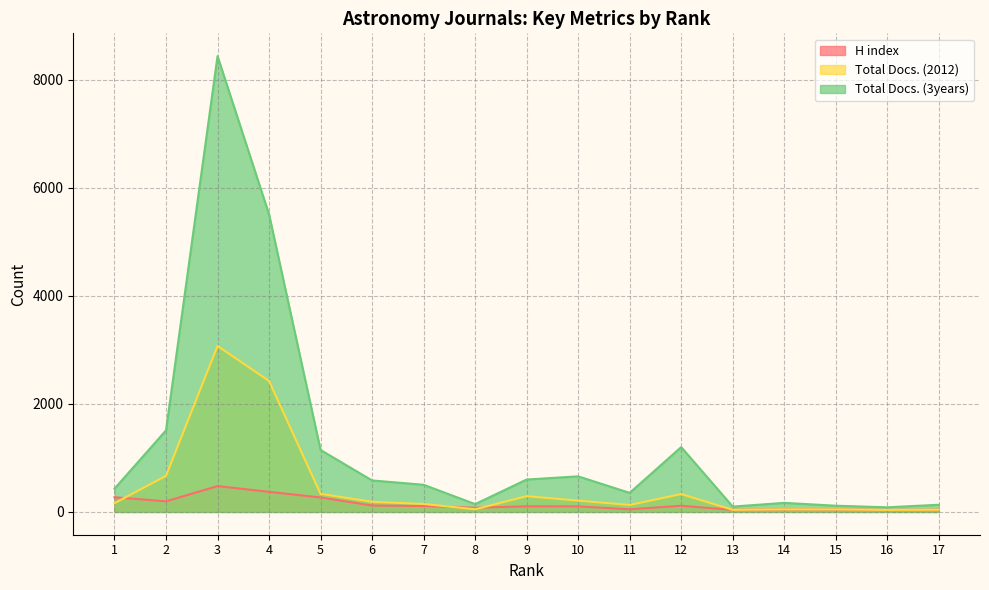

Does the chart have visible grid lines?

Yes